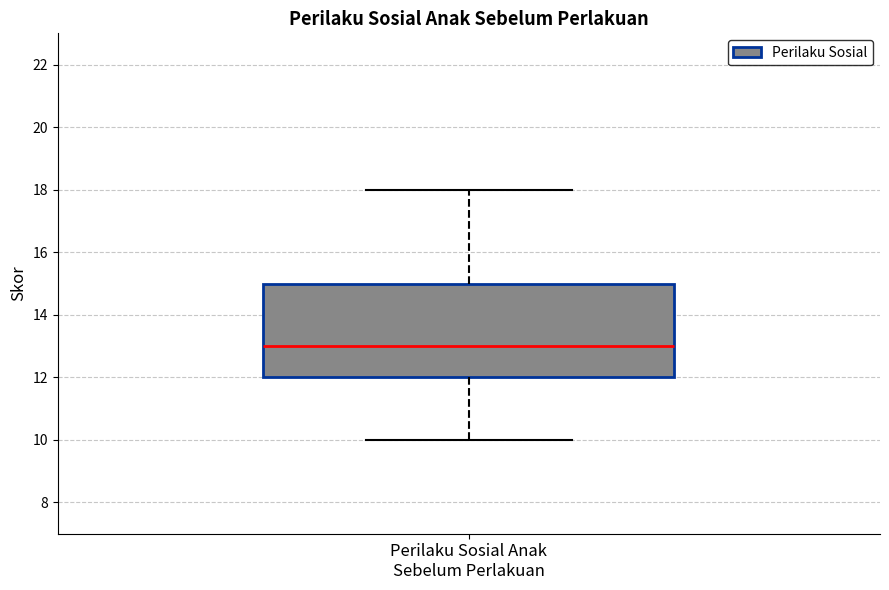

Transcribe this box plot: give where the median line is, the range the box spans, and where the two whiskers end, as read against the y-axis. The values are not printed on the chart, so give them approximately, as read against the axis.

median 13, box 12 to 15, whiskers 10 to 18